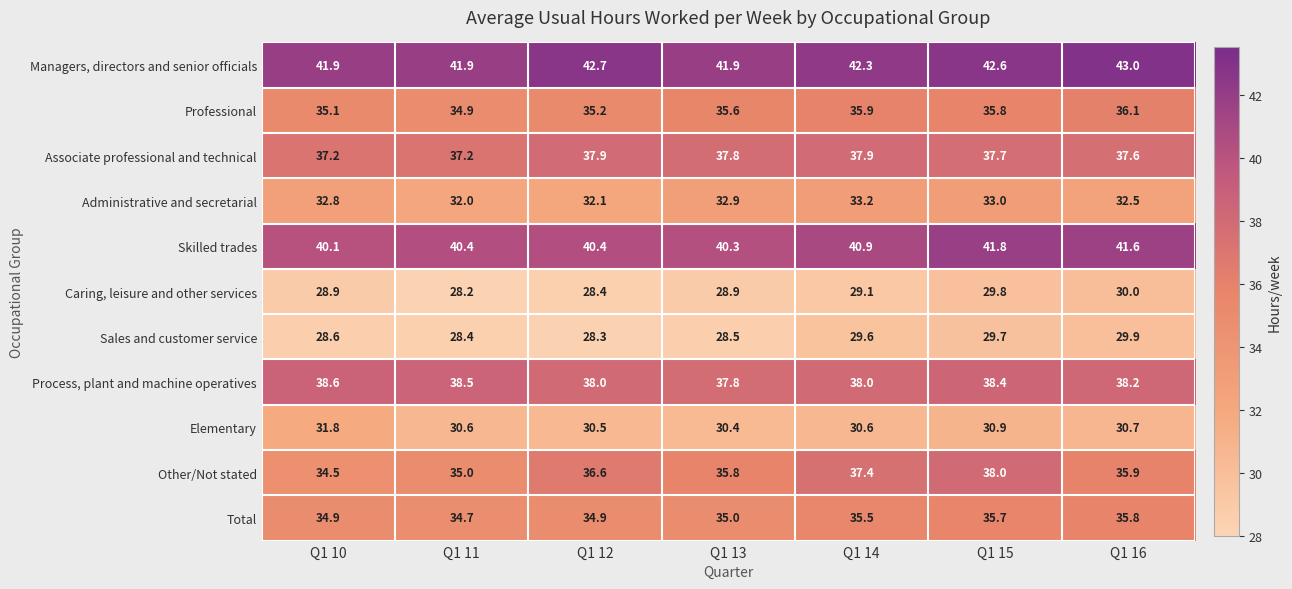

What is the minimum value for Elementary?

30.4